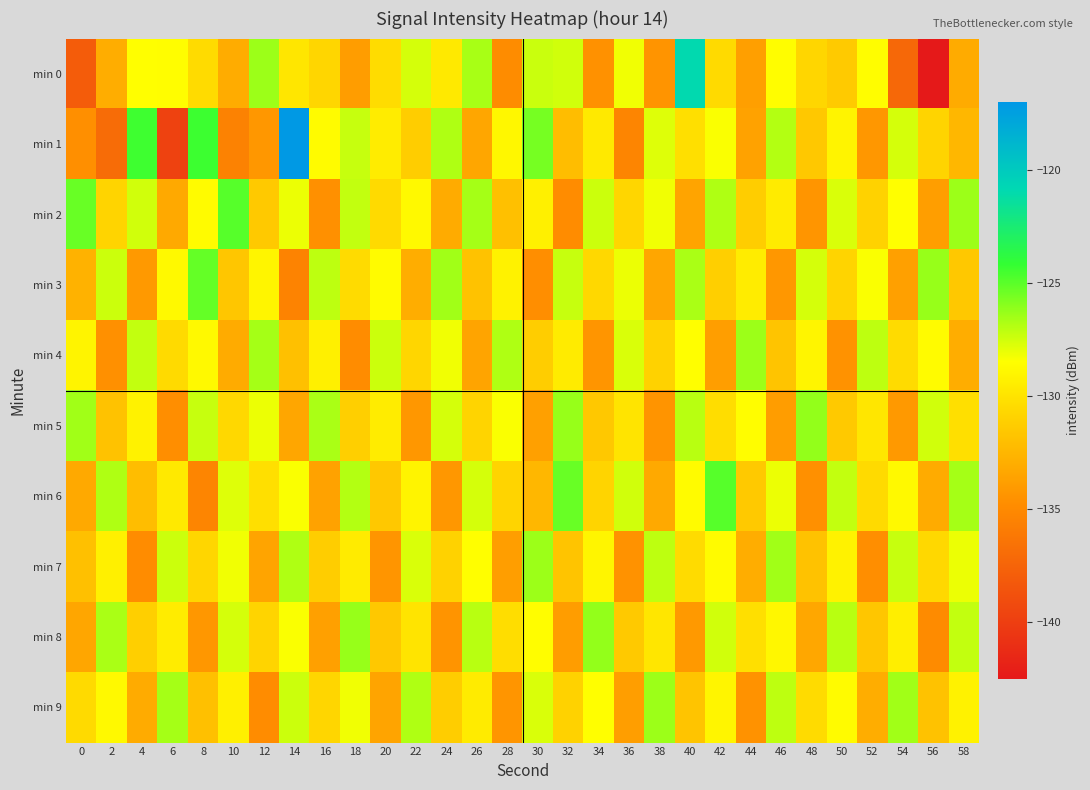

At 28, list the series in order from largest to smallest.

min 4, min 5, min 1, min 3, min 8, min 6, min 2, min 7, min 9, min 0